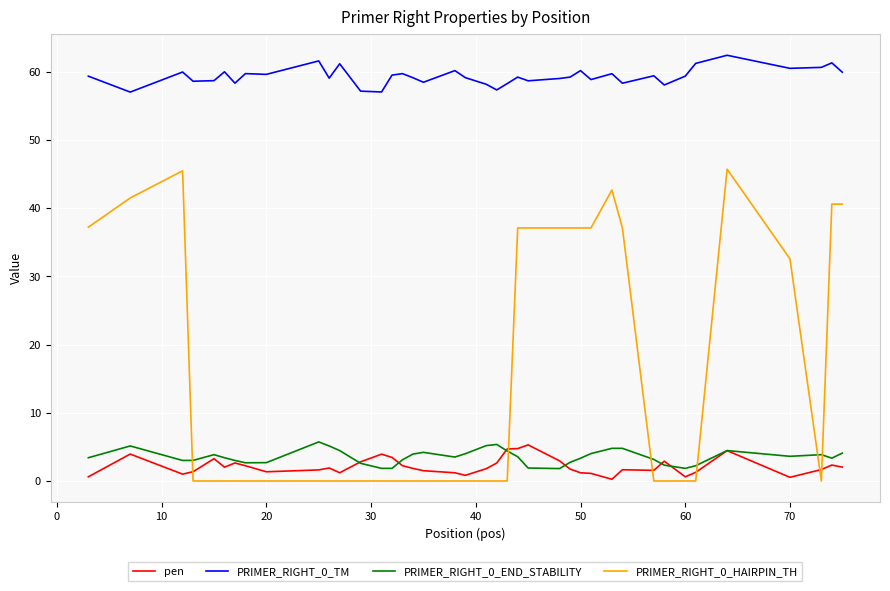

How many series are shown in this chart?

4